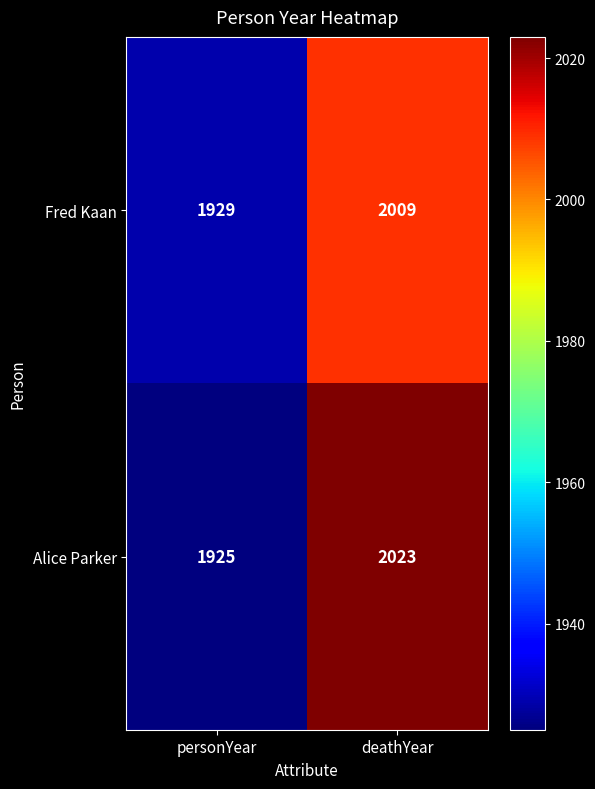

The Fred Kaan series shows 3032 at deathYear. True or false?

False